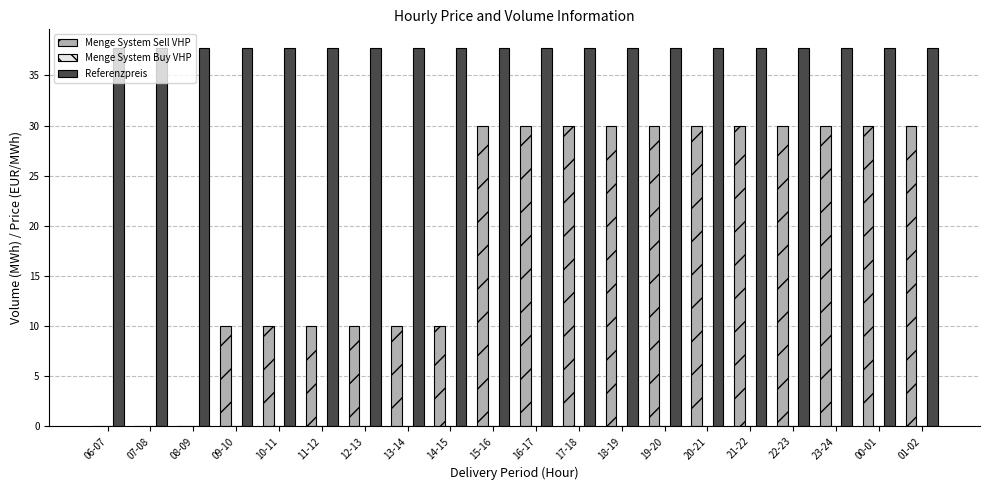

Which series has the largest total across all categories?

Referenzpreis